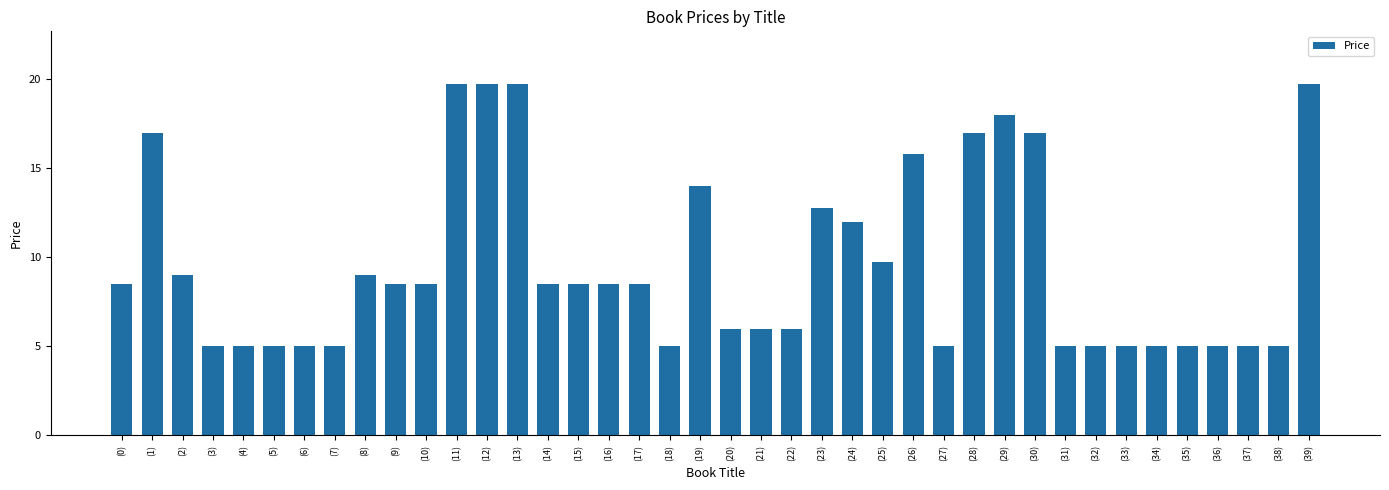

What is the greatest value displayed?

19.7